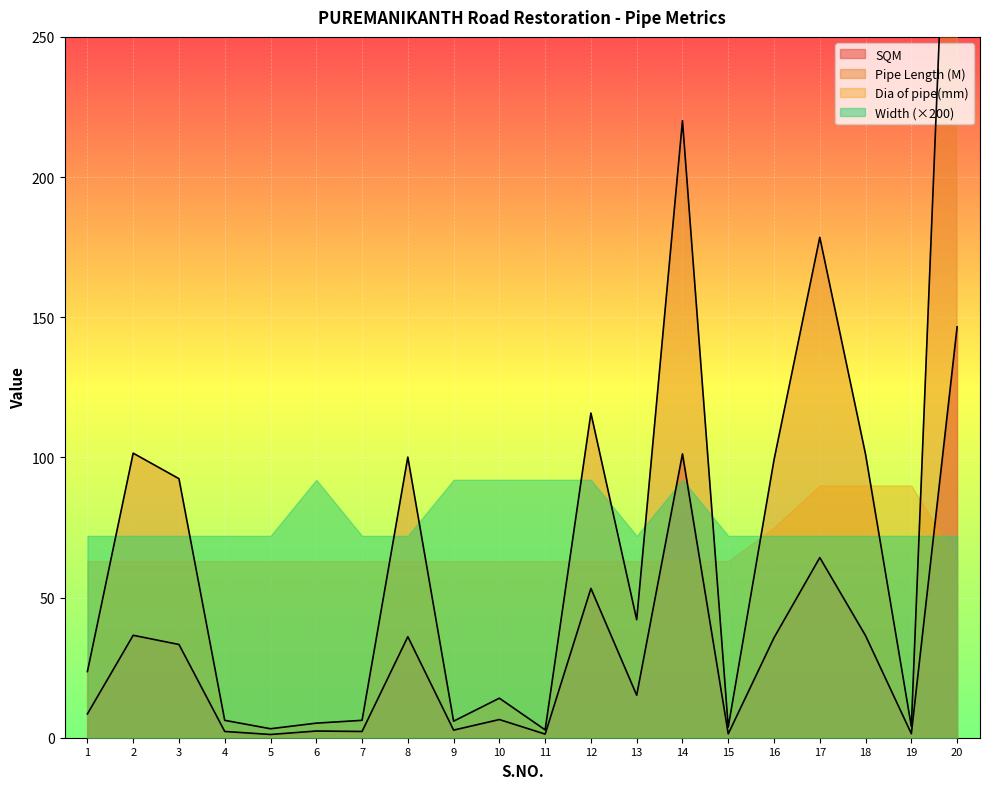

How many lines are shown in the chart?

2